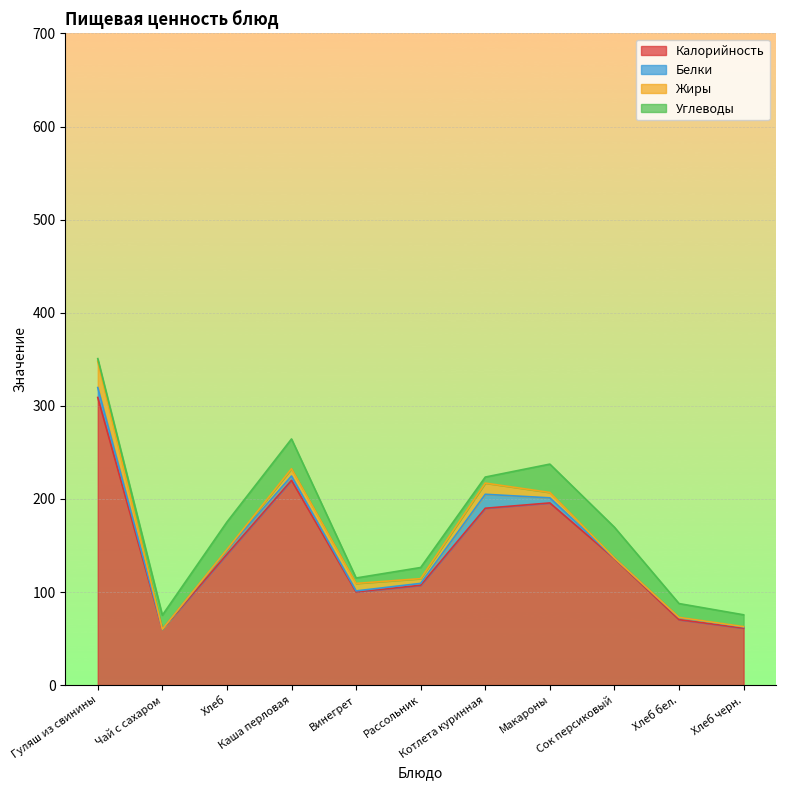

The Углеводы series shows 17.0 at Сок персиковый. True or false?

False